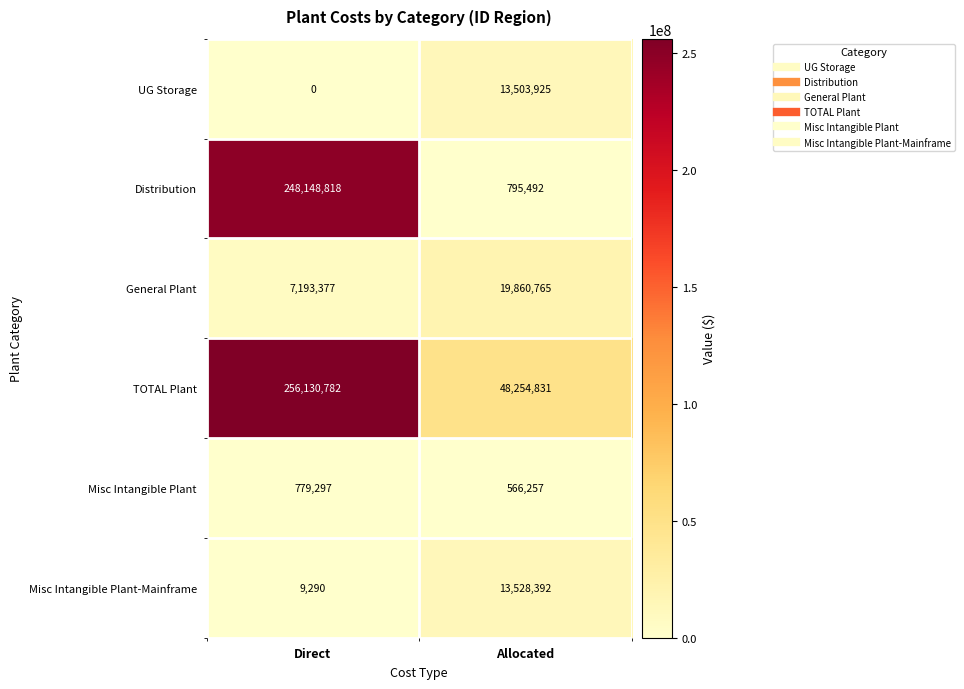

Which label corresponds to the smallest value in the chart?

Direct